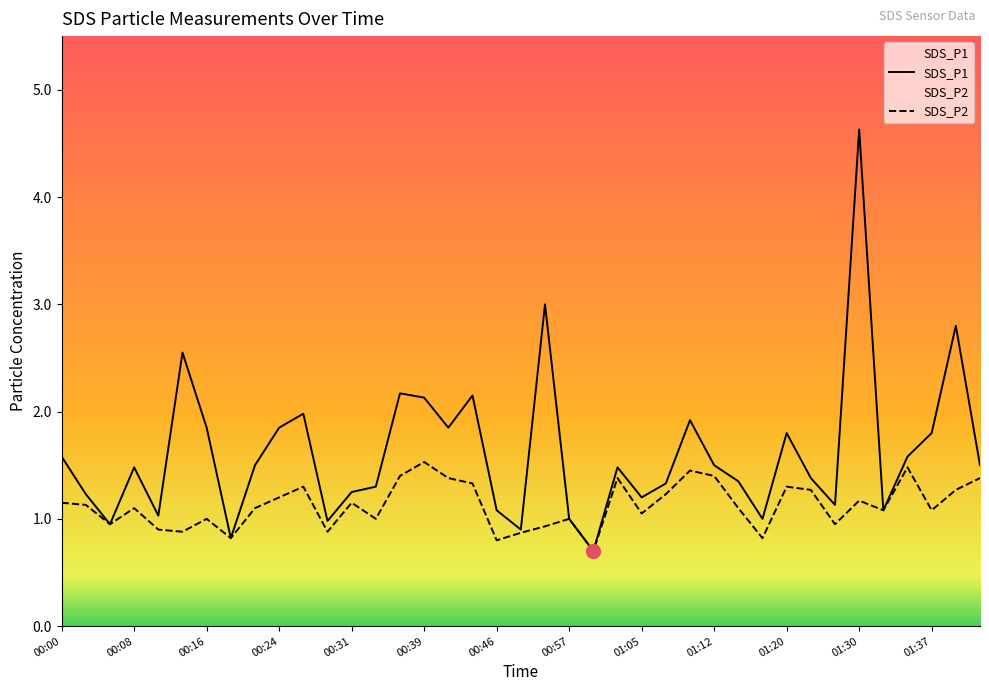

Reading left to right, what are all the values shown in this chart?

SDS_P1: 00:00=1.6	00:03=1.2	00:06=0.9	00:08=1.5	00:11=1.0	00:13=2.5	00:16=1.9	00:18=0.8	00:21=1.5	00:24=1.9	00:26=2.0	00:29=1.0	00:31=1.2	00:34=1.3	00:36=2.2	00:39=2.1	00:41=1.9	00:44=2.1	00:46=1.1	00:49=0.9	00:52=3.0	00:57=1.0	01:00=0.7	01:02=1.5	01:05=1.2	01:07=1.3	01:10=1.9	01:12=1.5	01:15=1.4	01:17=1.0	01:20=1.8	01:25=1.4	01:27=1.1	01:30=4.6	01:32=1.1	01:35=1.6	01:37=1.8	01:40=2.8	01:42=1.5
SDS_P2: 00:00=1.1	00:03=1.1	00:06=0.9	00:08=1.1	00:11=0.9	00:13=0.9	00:16=1.0	00:18=0.8	00:21=1.1	00:24=1.2	00:26=1.3	00:29=0.9	00:31=1.1	00:34=1.0	00:36=1.4	00:39=1.5	00:41=1.4	00:44=1.3	00:46=0.8	00:49=0.9	00:52=0.9	00:57=1.0	01:00=0.7	01:02=1.4	01:05=1.1	01:07=1.2	01:10=1.4	01:12=1.4	01:15=1.1	01:17=0.8	01:20=1.3	01:25=1.3	01:27=0.9	01:30=1.2	01:32=1.1	01:35=1.5	01:37=1.1	01:40=1.3	01:42=1.4